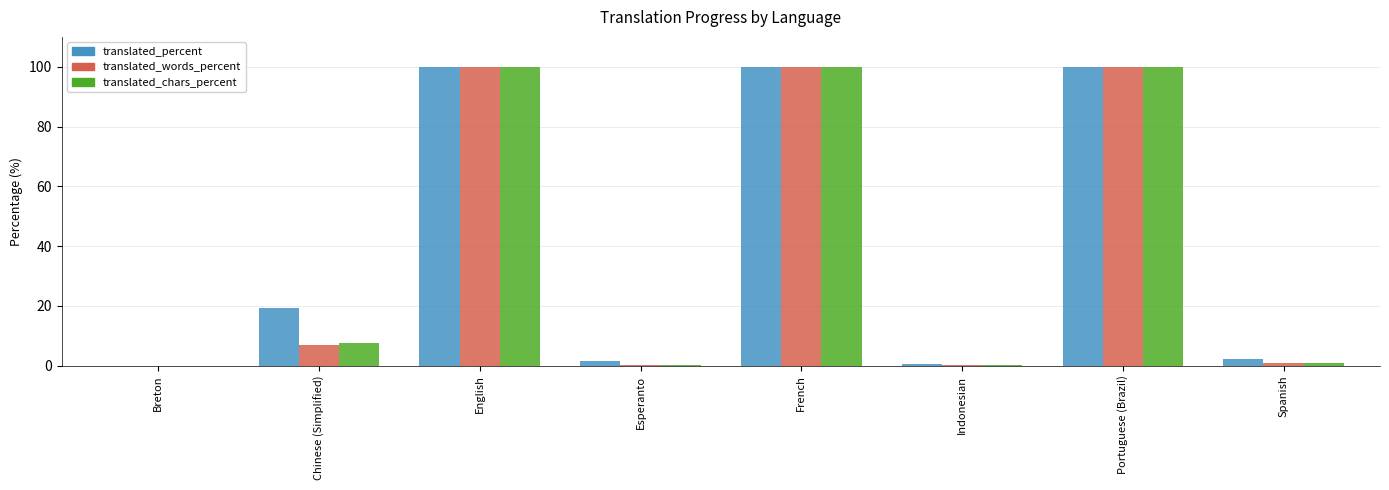

The value of translated_percent at Portuguese (Brazil) is 100.0. True or false?

True